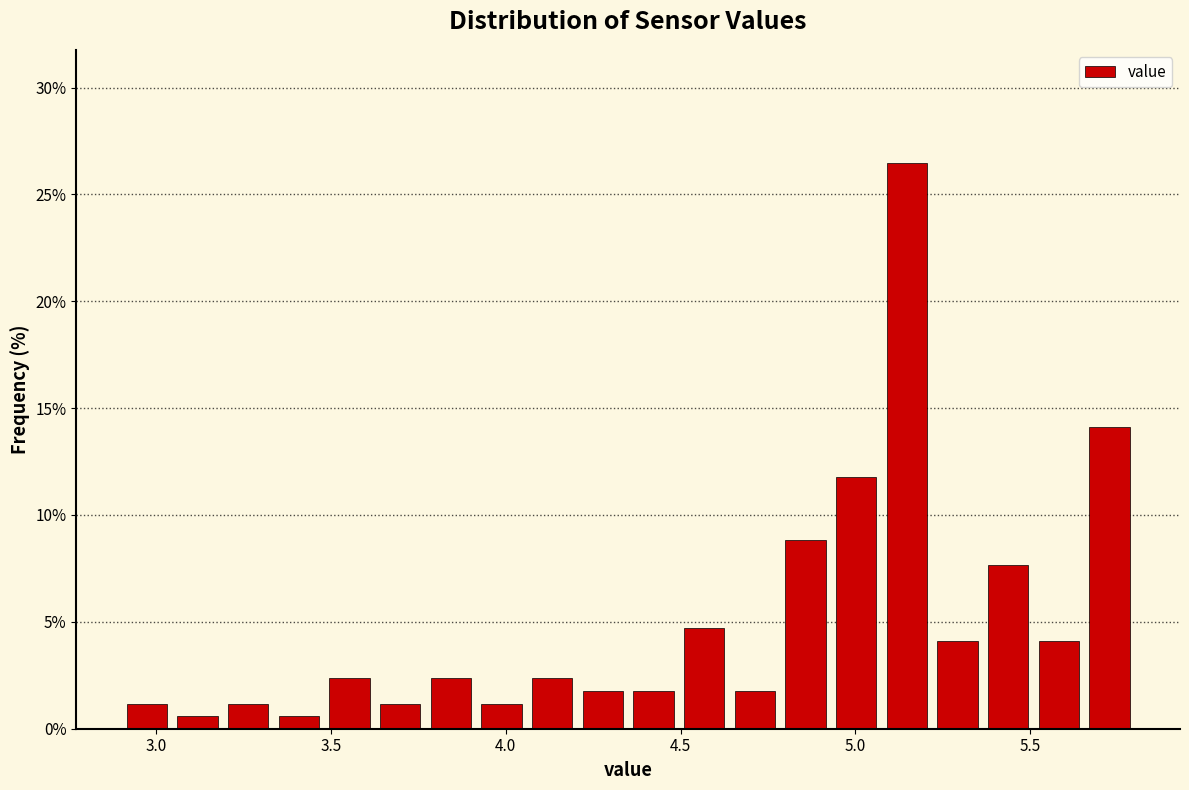

Around what value on the x-axis is the tallest bar? Give the approximate position of its centre, as read against the axis.

5.15